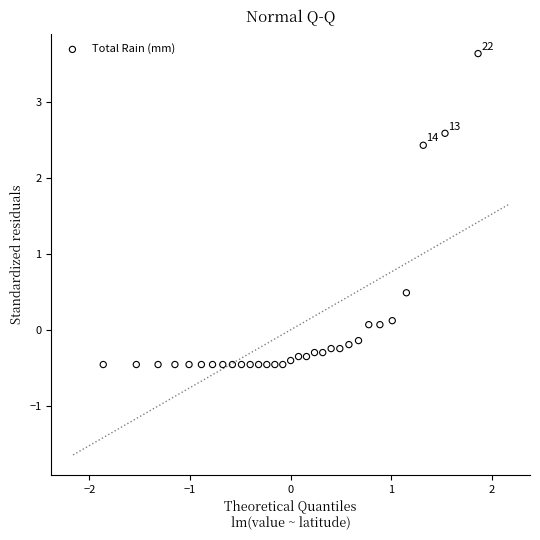

What Y value in the scatter plot is closest to 1?

0.5